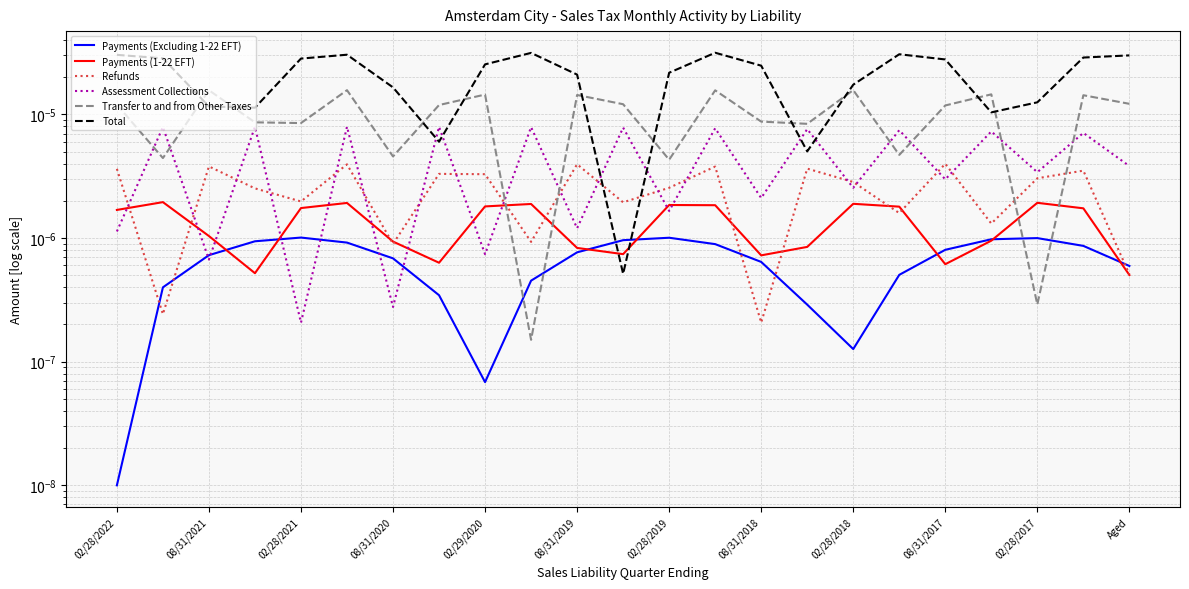

Reading left to right, list all the values displayed in this chart.

Payments (Excluding 1-22 EFT): 0.0	0.0	0.0	0.0	0.0	0.0	0.0	0.0	0.0	0.0	0.0	0.0	0.0	0.0	0.0	0.0	0.0	0.0	0.0	0.0	0.0	0.0	0.0
Payments (1-22 EFT): 0.0	0.0	0.0	0.0	0.0	0.0	0.0	0.0	0.0	0.0	0.0	0.0	0.0	0.0	0.0	0.0	0.0	0.0	0.0	0.0	0.0	0.0	0.0
Refunds: 0.0	0.0	0.0	0.0	0.0	0.0	0.0	0.0	0.0	0.0	0.0	0.0	0.0	0.0	0.0	0.0	0.0	0.0	0.0	0.0	0.0	0.0	0.0
Assessment Collections: 0.0	0.0	0.0	0.0	0.0	0.0	0.0	0.0	0.0	0.0	0.0	0.0	0.0	0.0	0.0	0.0	0.0	0.0	0.0	0.0	0.0	0.0	0.0
Transfer to and from Other Taxes: 0.0	0.0	0.0	0.0	0.0	0.0	0.0	0.0	0.0	0.0	0.0	0.0	0.0	0.0	0.0	0.0	0.0	0.0	0.0	0.0	0.0	0.0	0.0
Total: 0.0	0.0	0.0	0.0	0.0	0.0	0.0	0.0	0.0	0.0	0.0	0.0	0.0	0.0	0.0	0.0	0.0	0.0	0.0	0.0	0.0	0.0	0.0